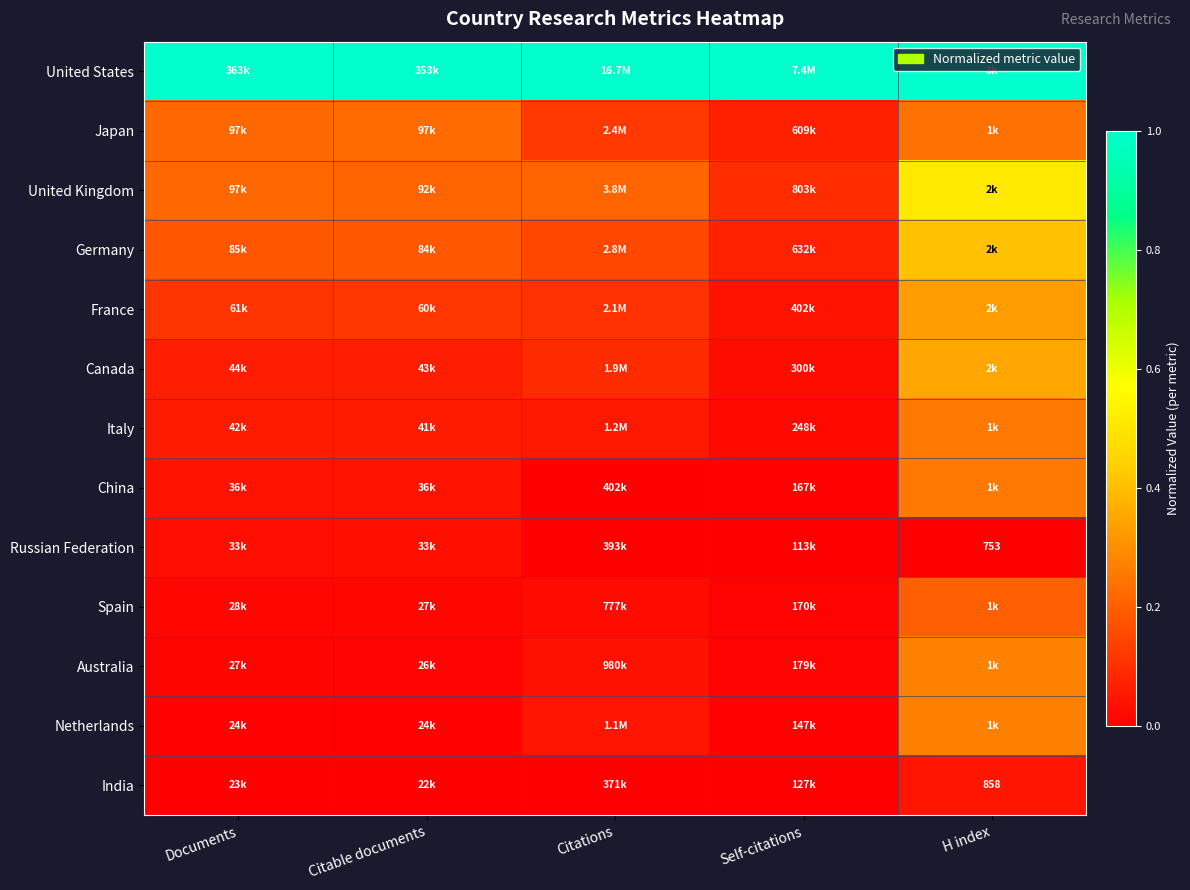

Is it true that Italy equals 0.0 at Citable documents?

False